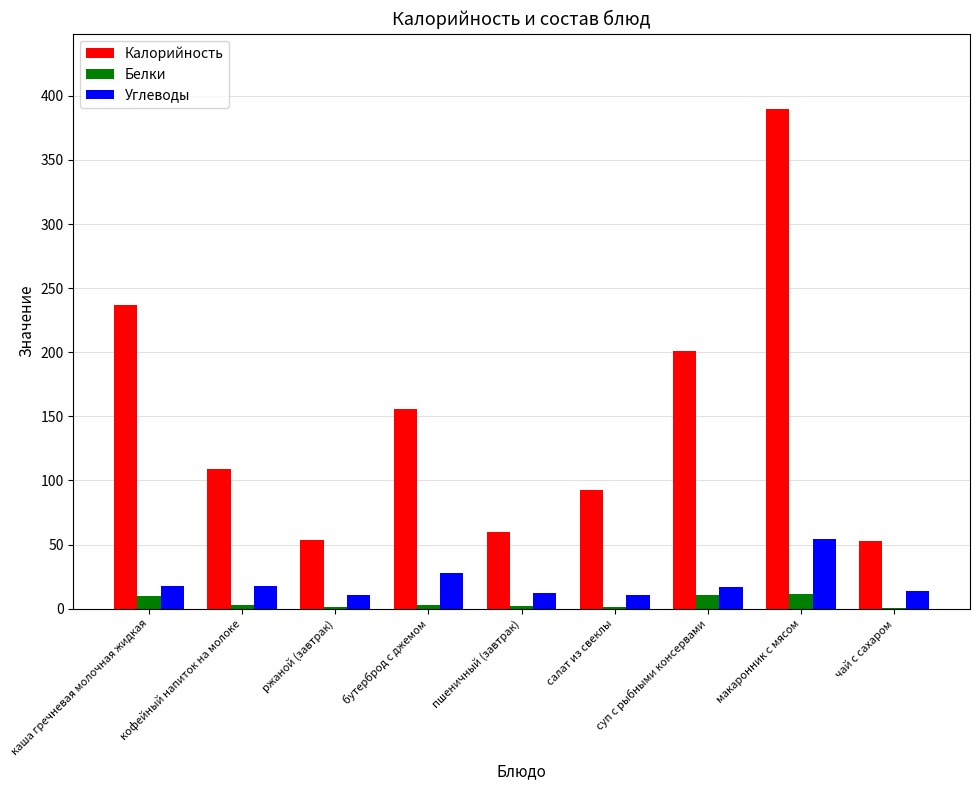

At which category is the sum across all series the highest?

макаронник с мясом